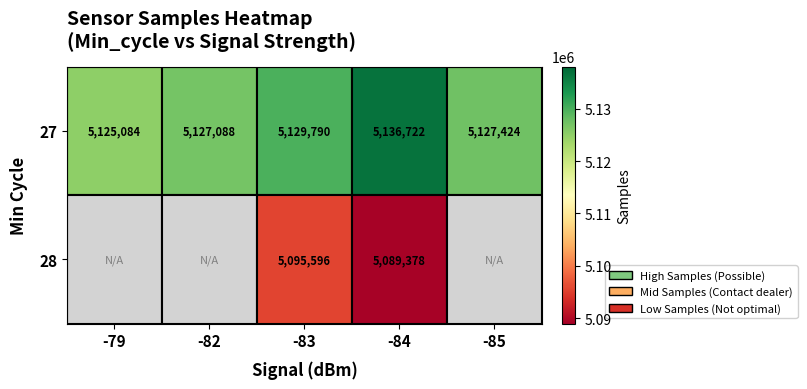

The 27 series shows 5136722 at -84. True or false?

True